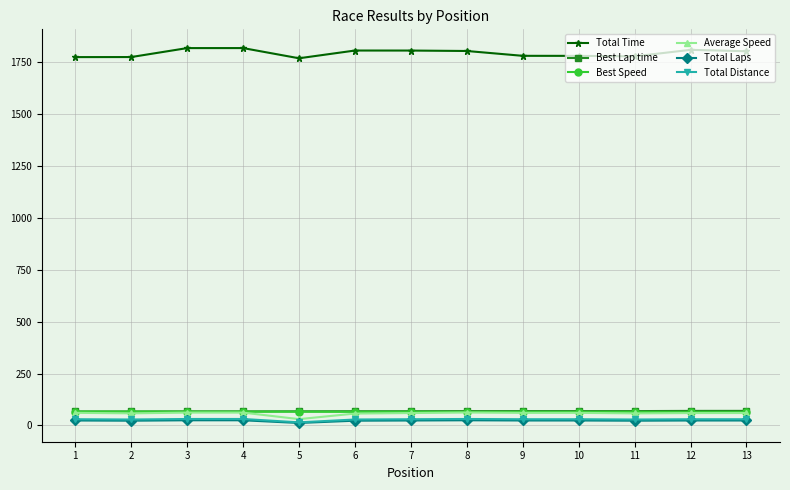

What is the maximum value for Average Speed?

62.4